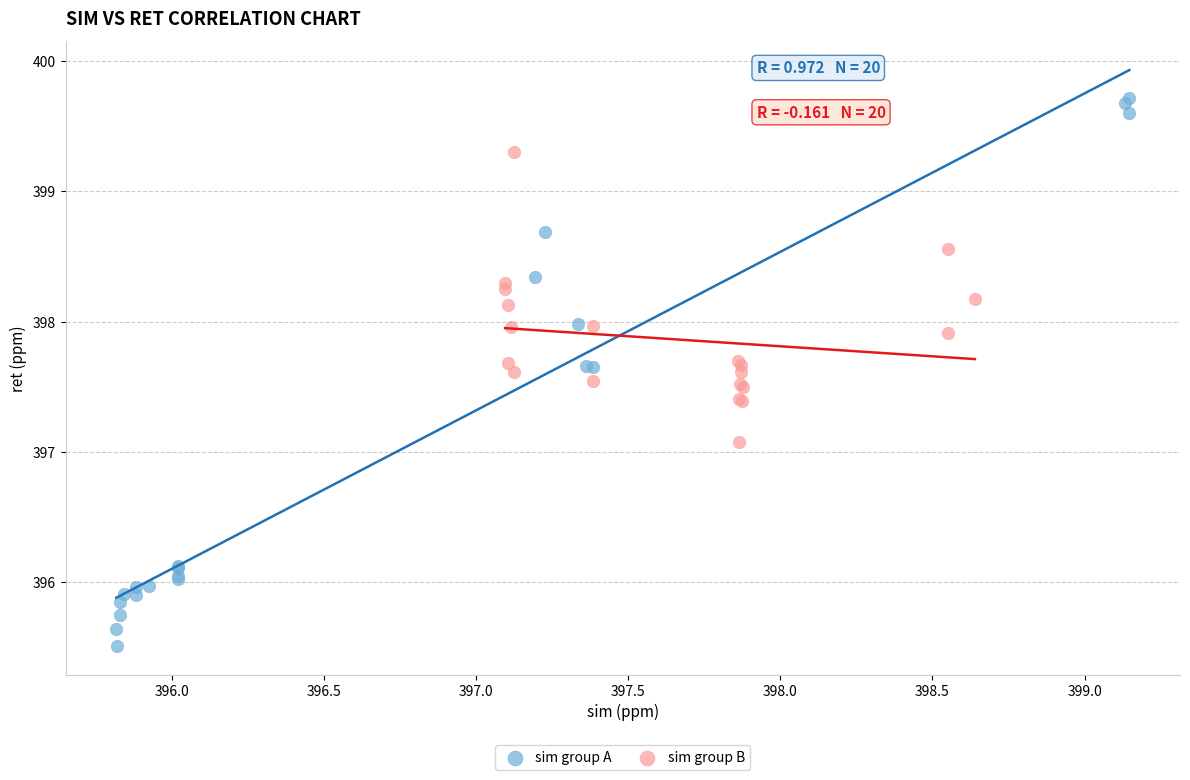

Which series has the largest Y range (max minus min)?

sim group A